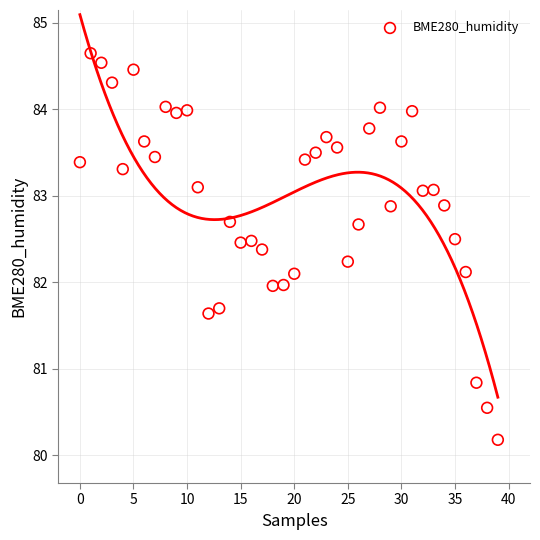

What is the range of Y values (max minus min)?

4.5